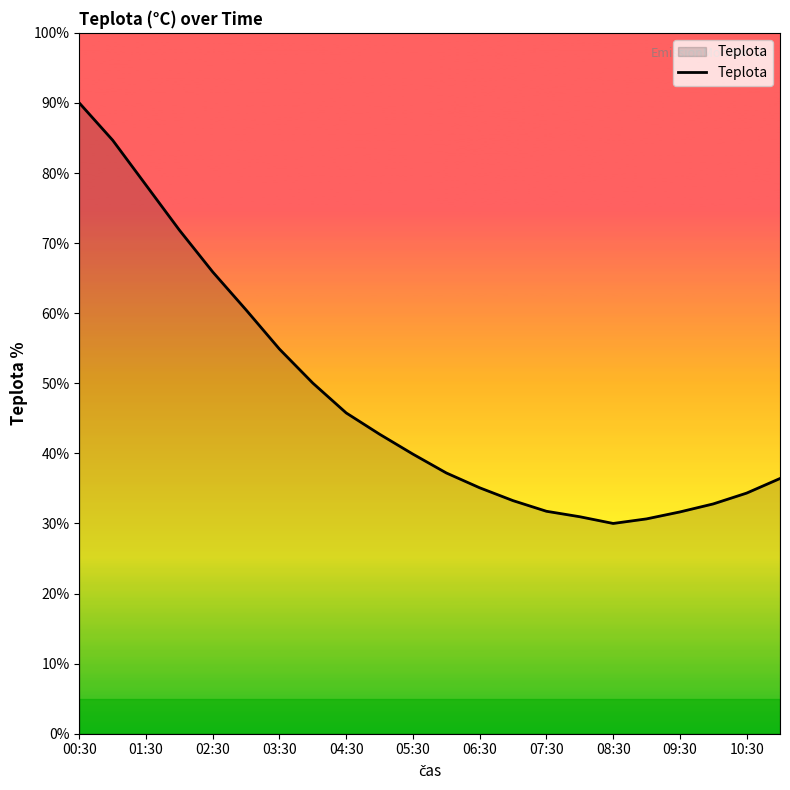

What is the sum of all values?

1048.5